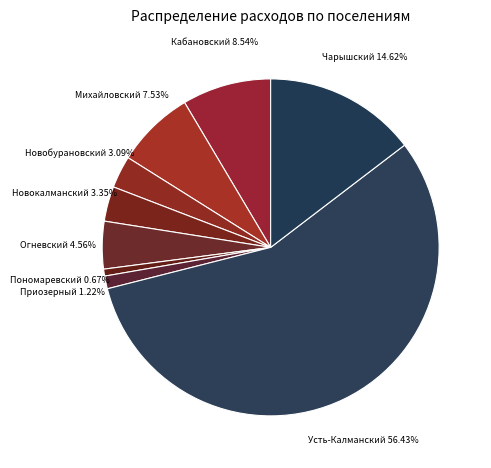

Which slice is the largest?

Усть-Калманский